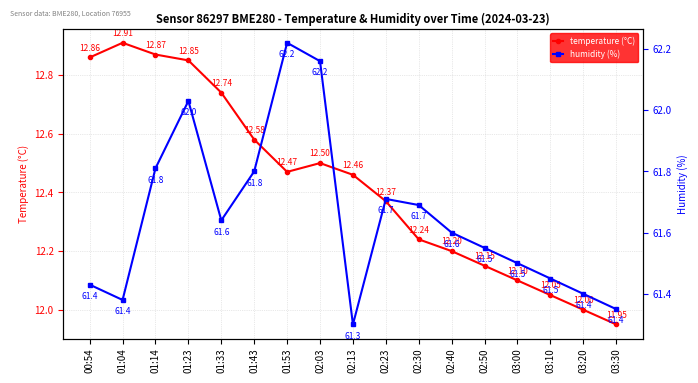

At which label is humidity (%) closest to 61?

02:13